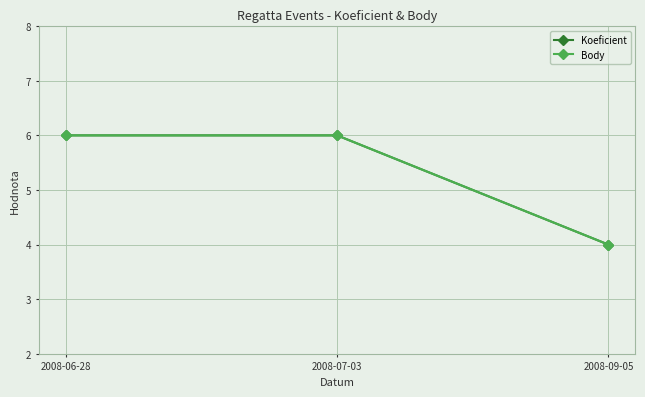

What position from the right is 2008-09-05?

1